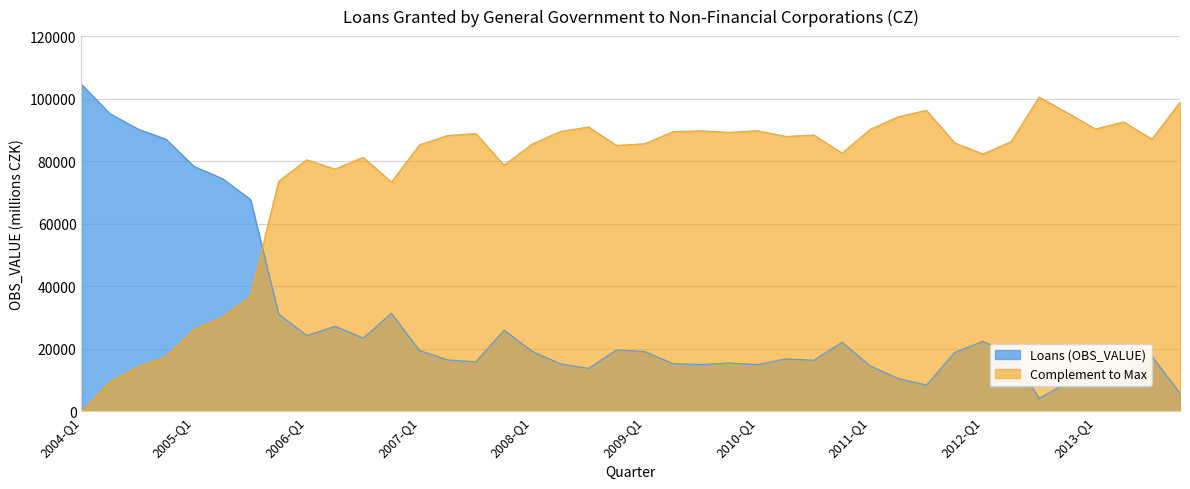

How many interior local valleys (lower than both neighbors) does the data have?

10